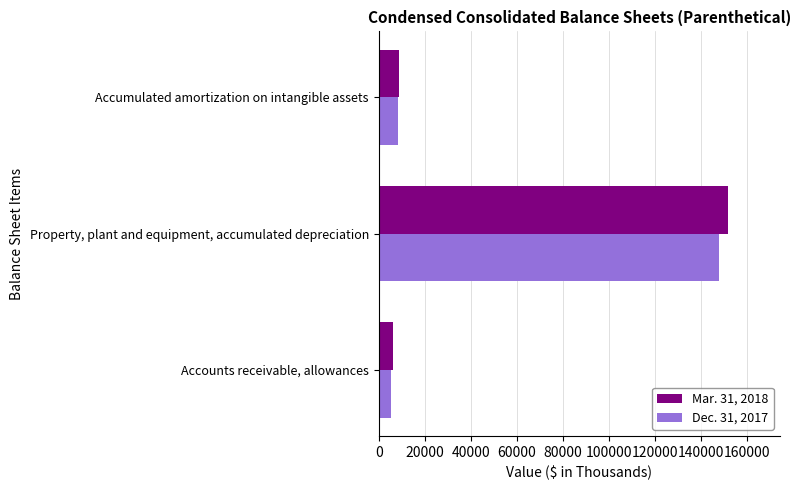

Rank the series by their maximum value, from lowest to highest.

Dec. 31, 2017, Mar. 31, 2018